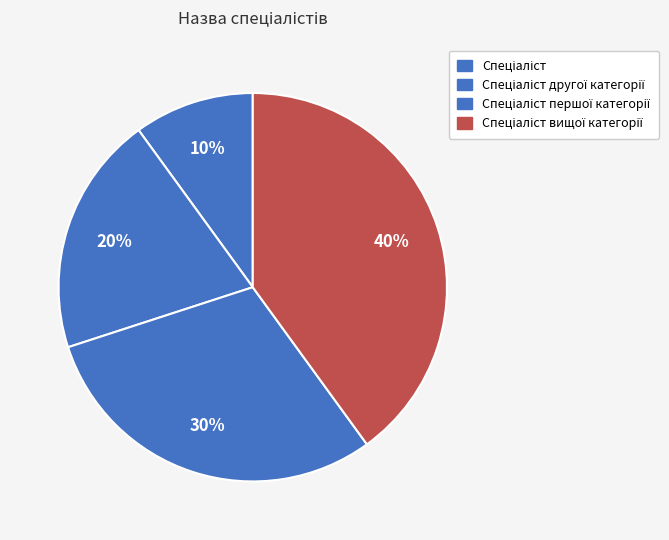

How many slices are in this pie chart?

4